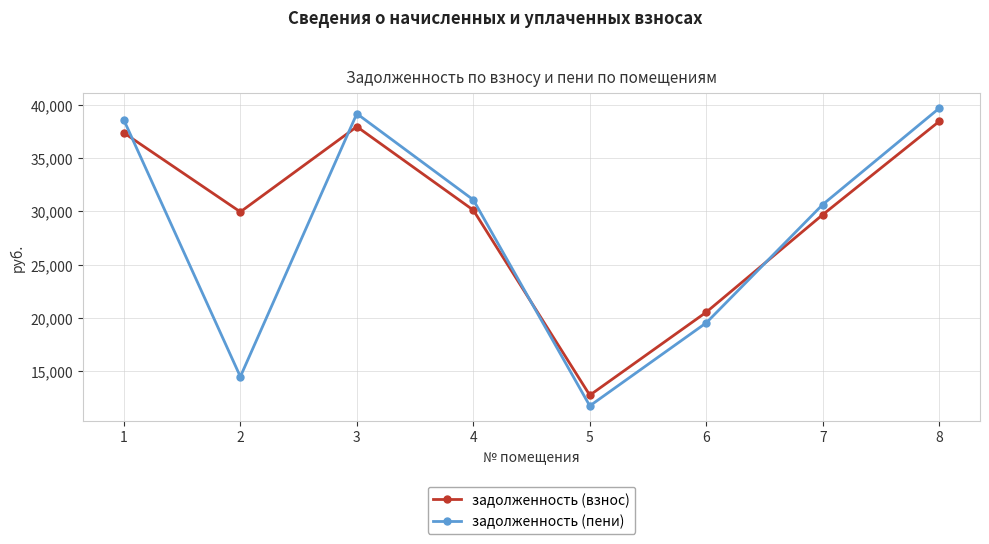

Is this an area chart (filled region under the line)?

No